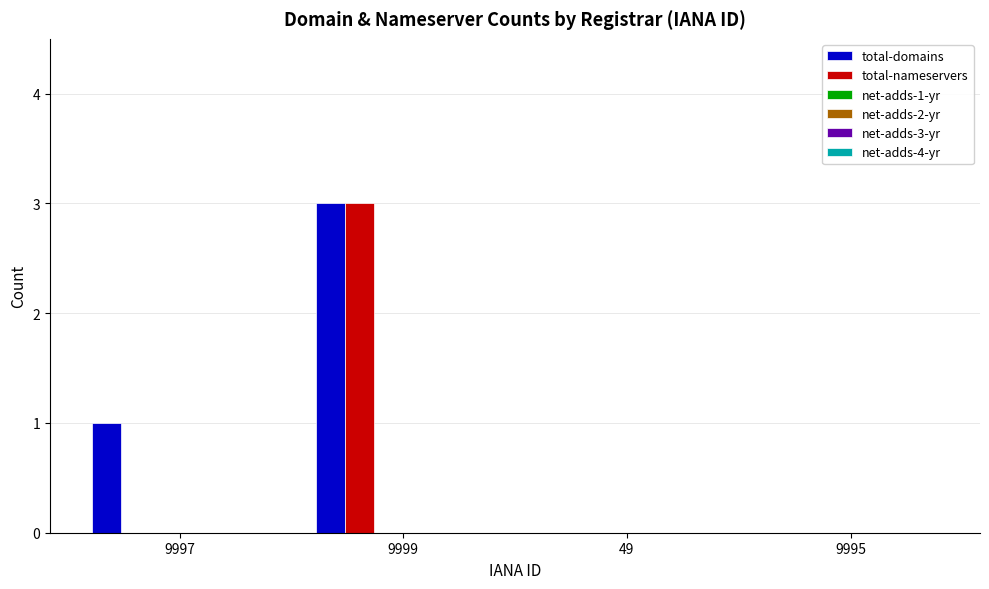

What is the sum of all total-nameservers values?

3